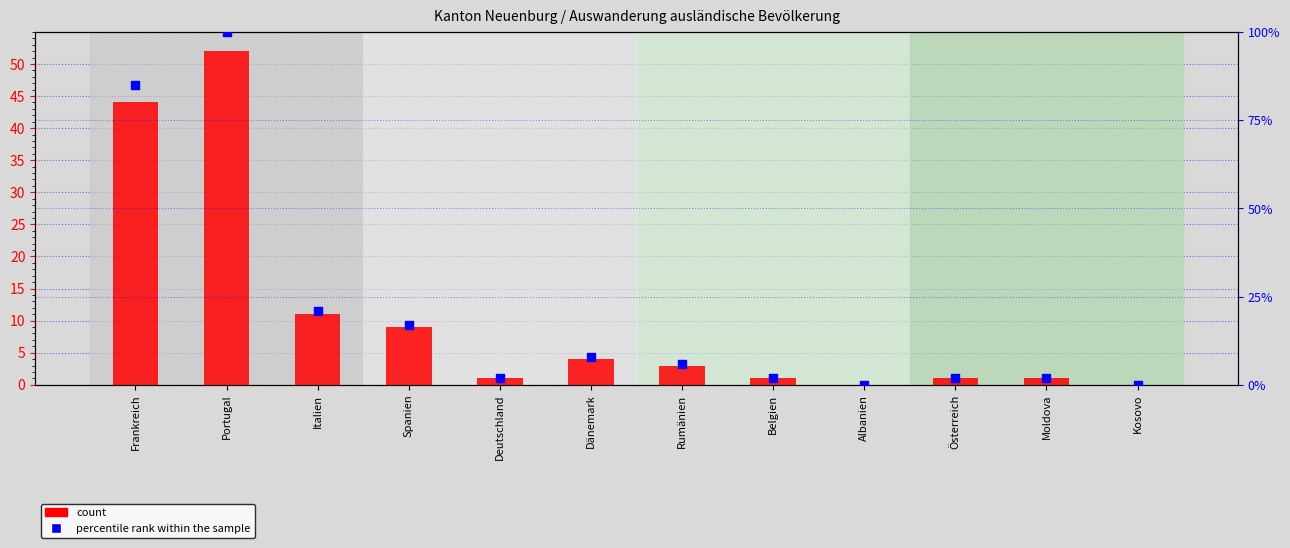

What are all the series names shown in the legend?

count, percentile rank within the sample